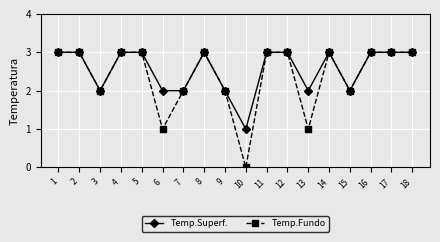

What is the sum of all Temp.Fundo values?

43